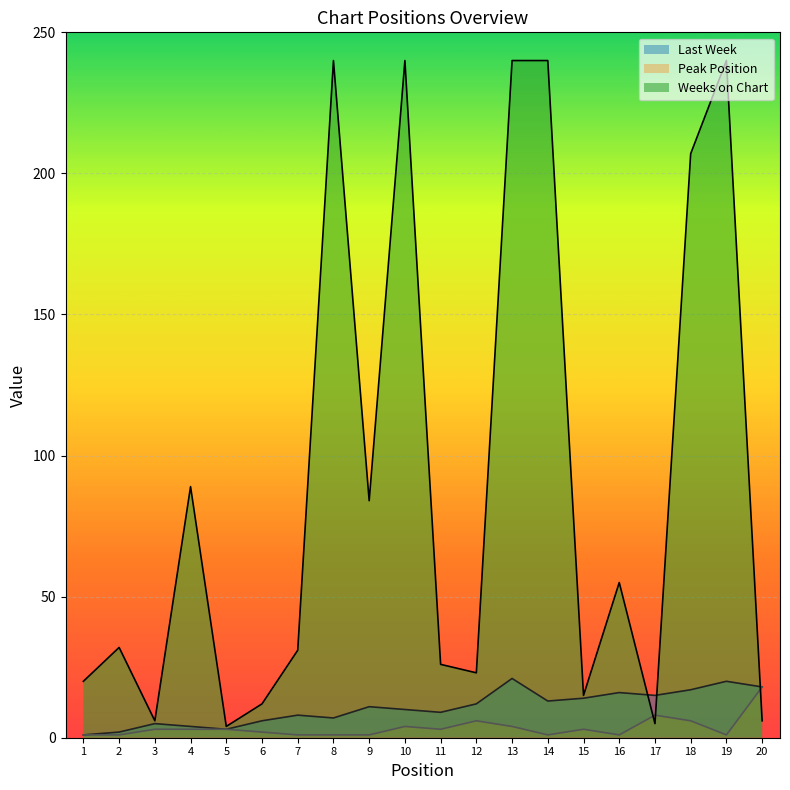

Which series has the largest total across all categories?

Weeks on Chart